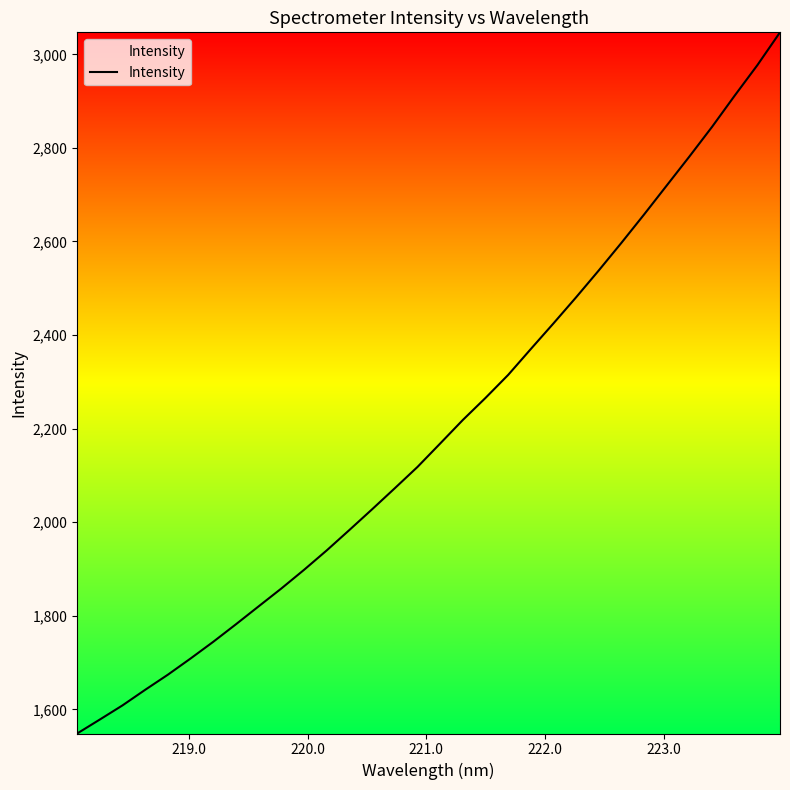

What is the minimum value shown in the chart?

1548.3